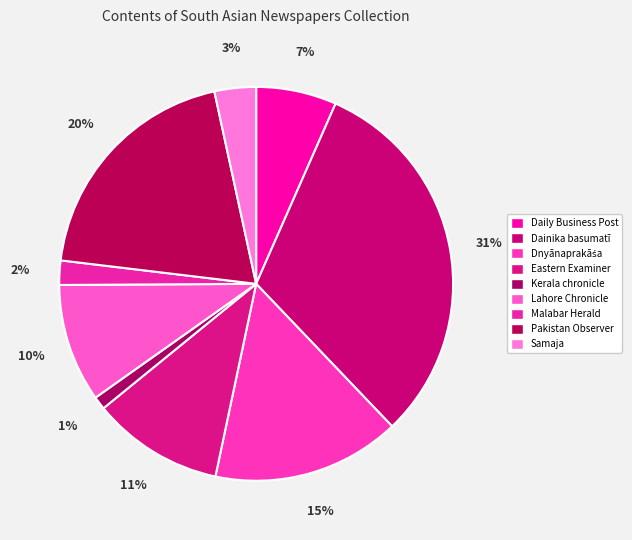

To the nearest percent, what portion does Kerala chronicle represent?

1%